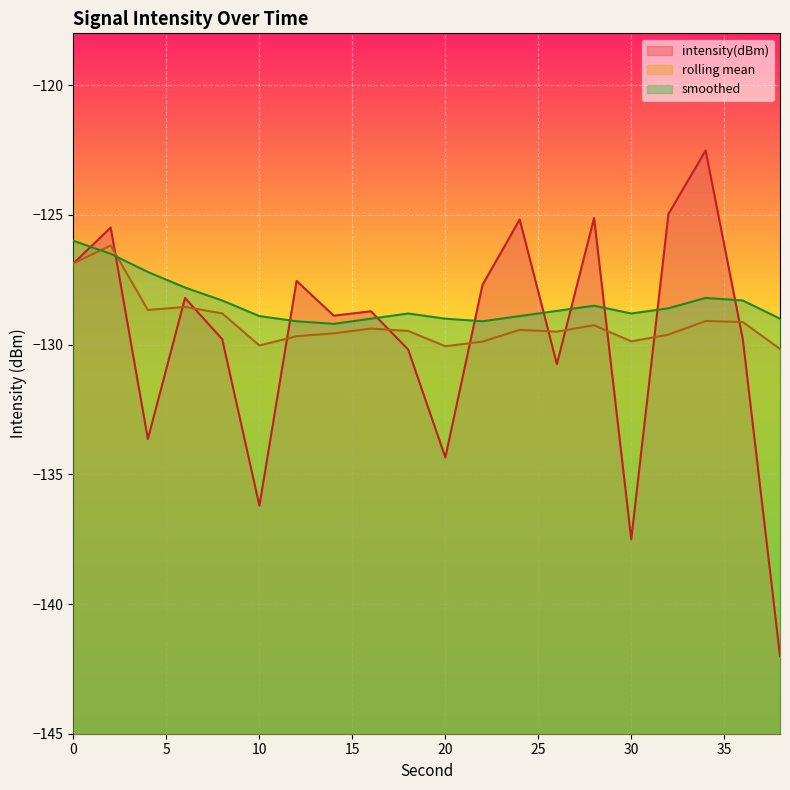

What is the value of the smoothed point at the 11th from the left?

-129.0